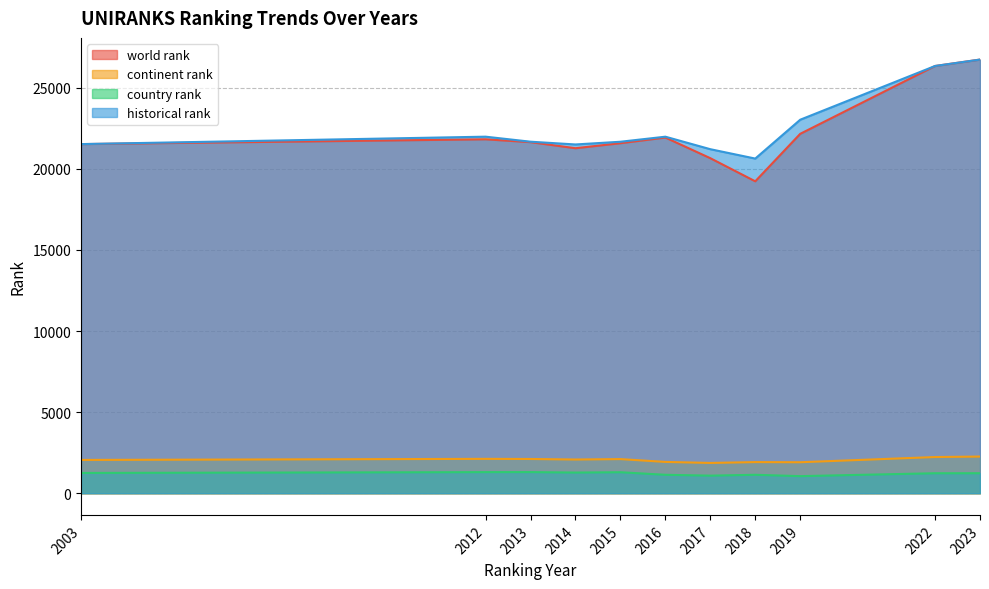

Where is the first local minimum for continent rank?

2014